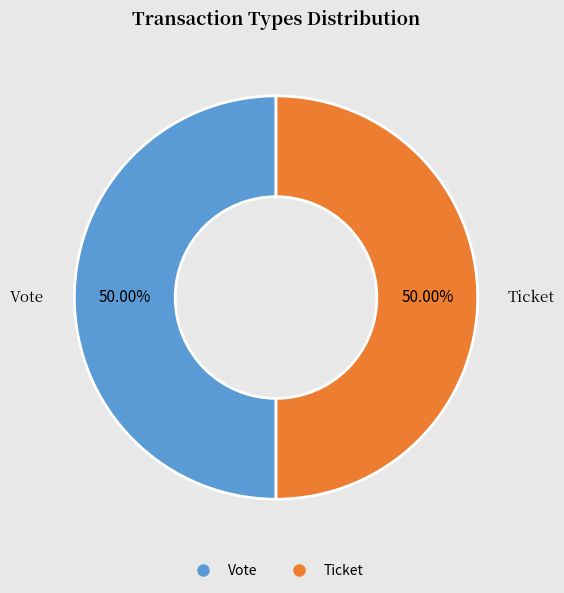

How many segments does this pie chart have?

2